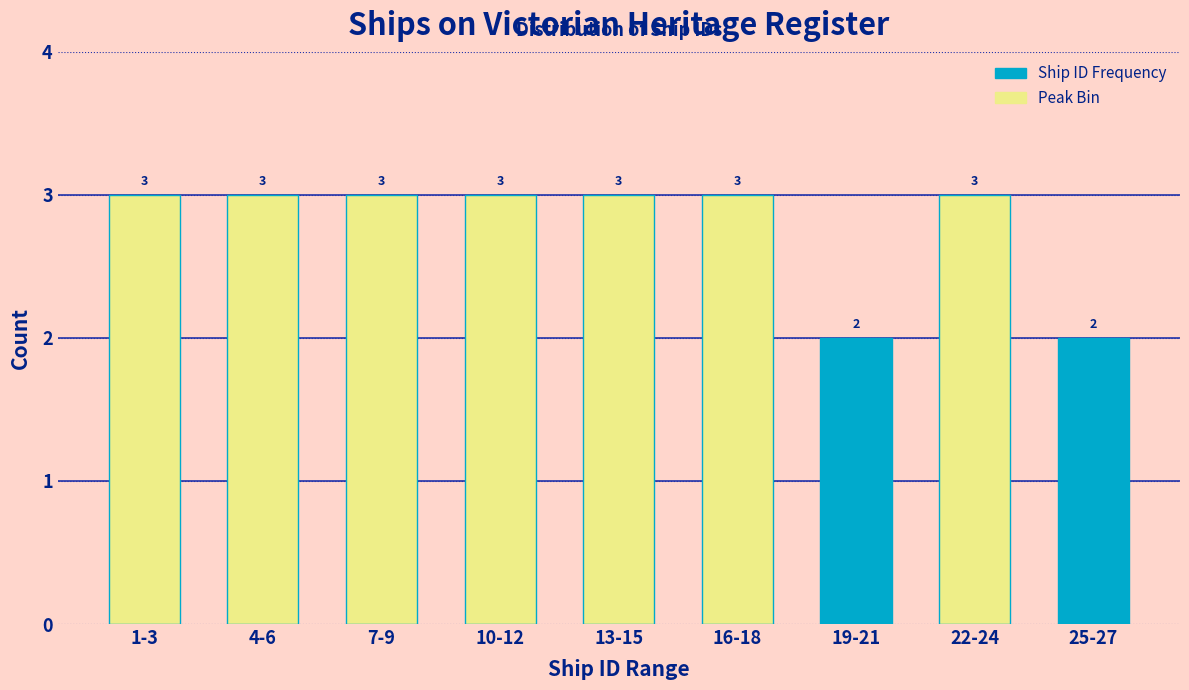

Reading left to right, extract all data points from this chart.

3	3	3	3	3	3	2	3	2